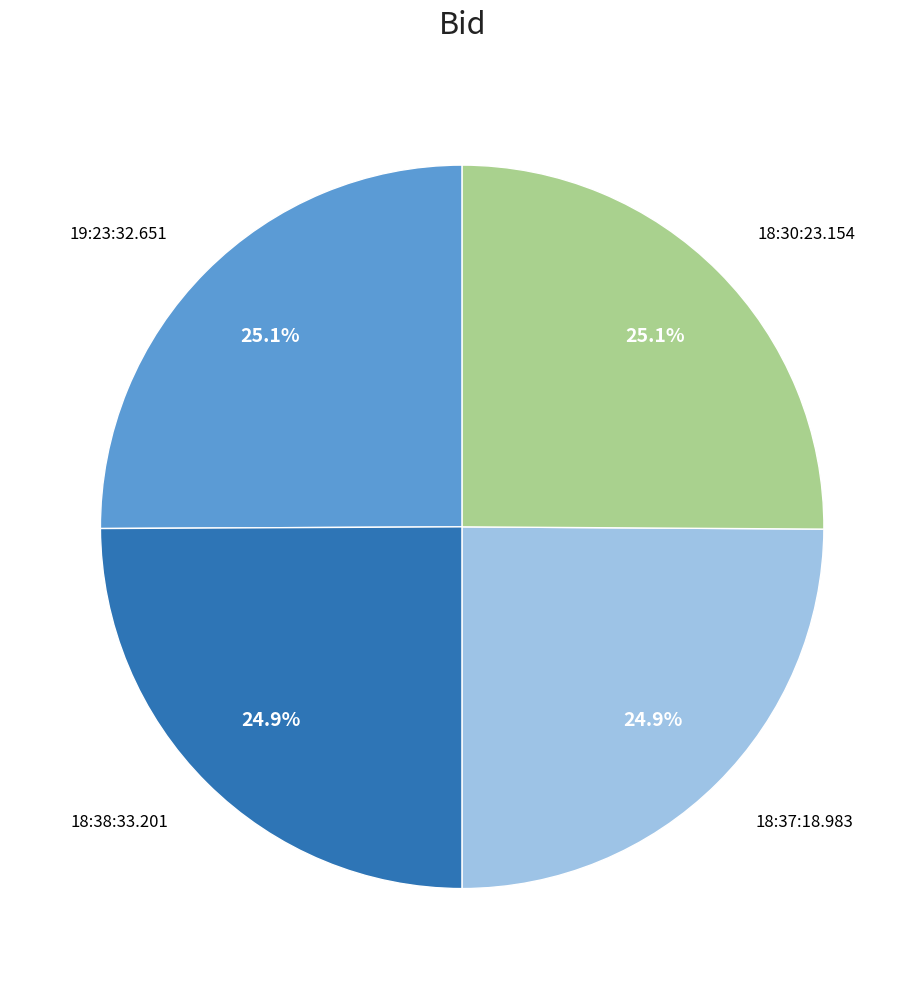

How many segments does this pie chart have?

4